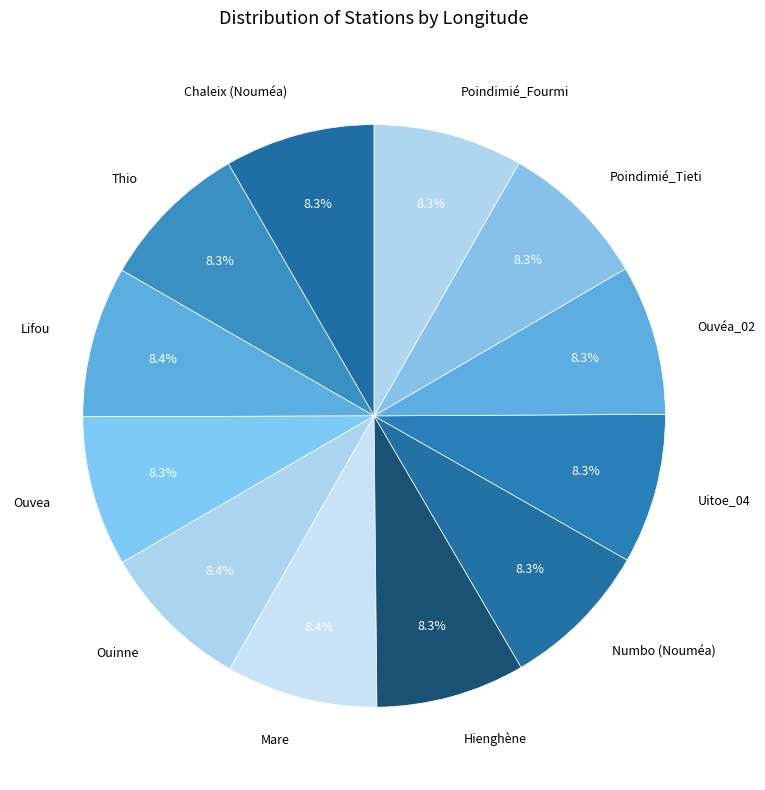

Does Numbo (Nouméa) account for over 50% of the chart?

No